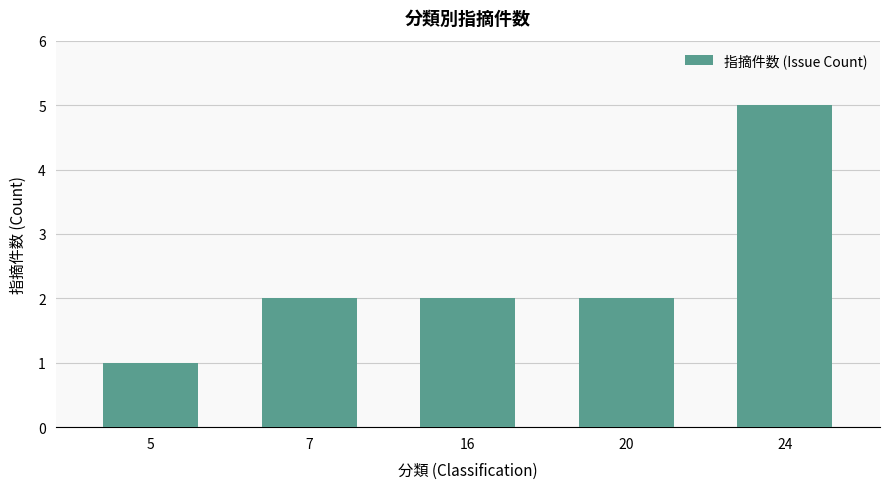

Approximately how many times larger is the value at 24 compared to 20?

2.5